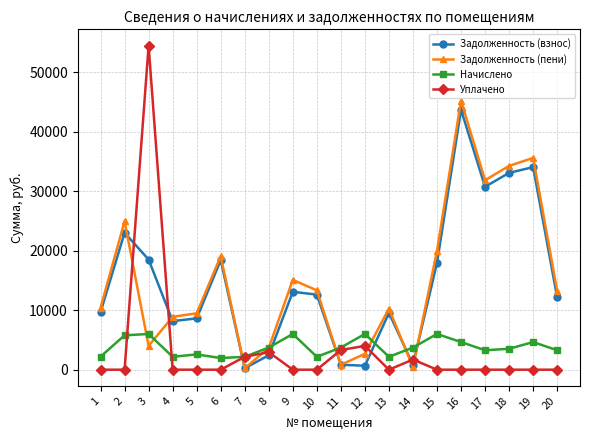

Is it true that Задолженность (взнос) equals 16683.6 at 19?

False